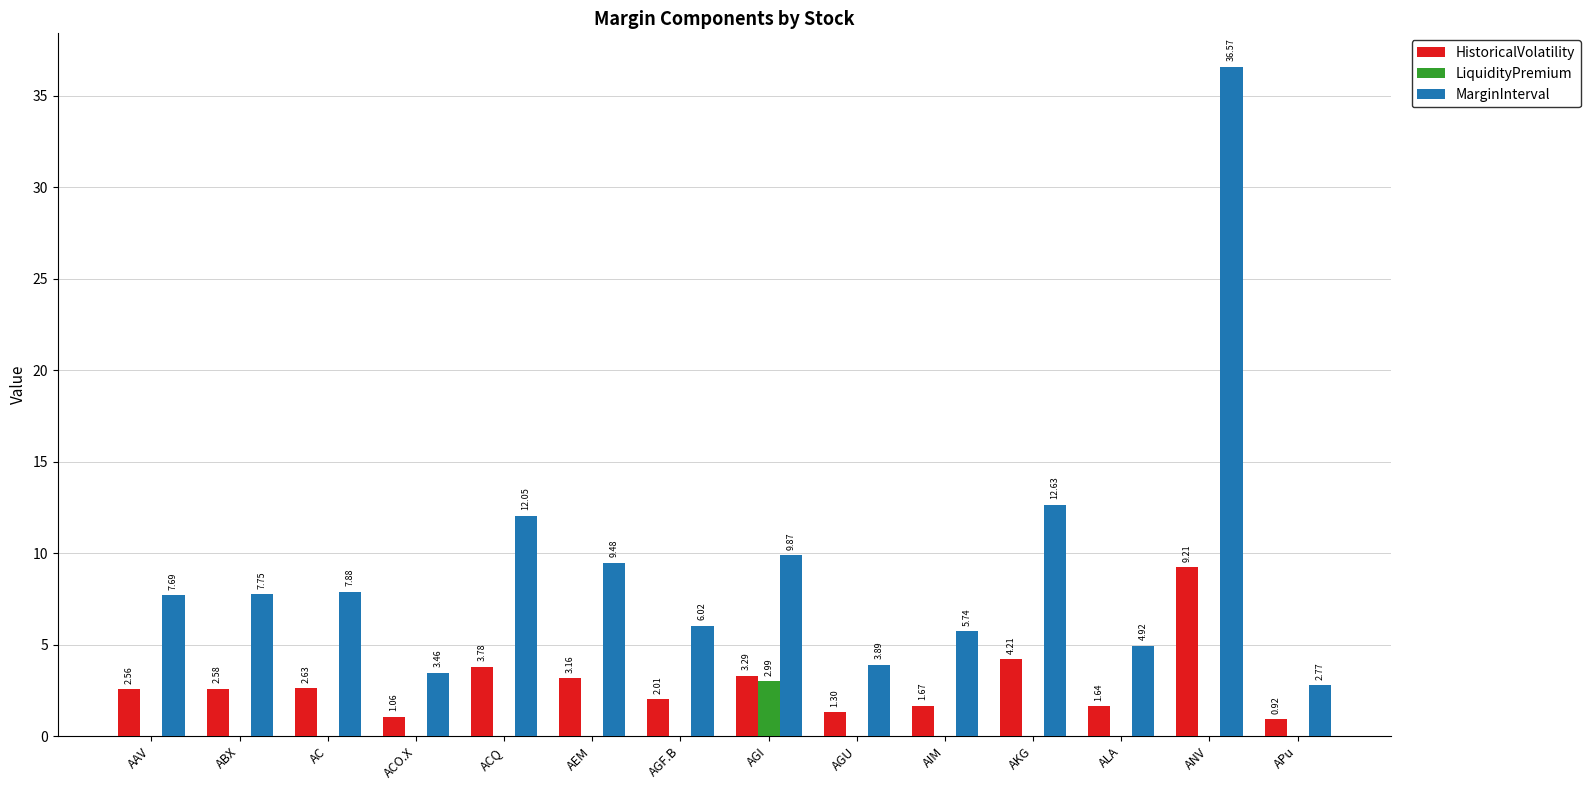

What is the average value of the HistoricalVolatility series?

2.9